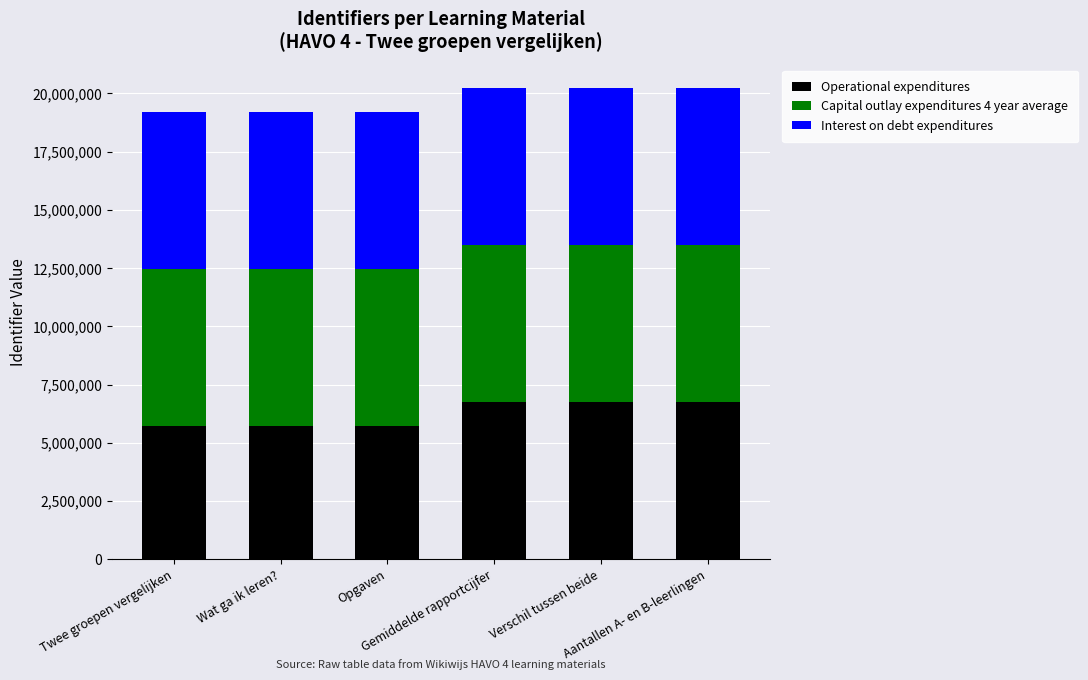

What is the difference between the second highest and second lowest values in the Operational expenditures series?

1015912